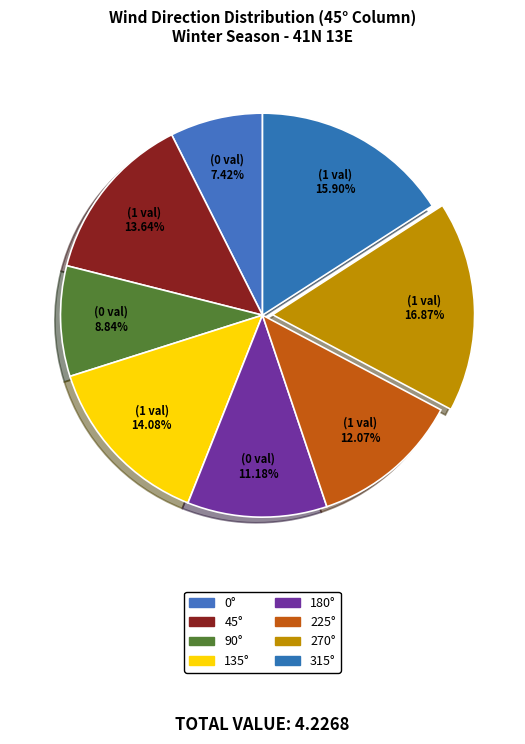

To the nearest percent, what is the combined percentage of 135° and 225°?

26%